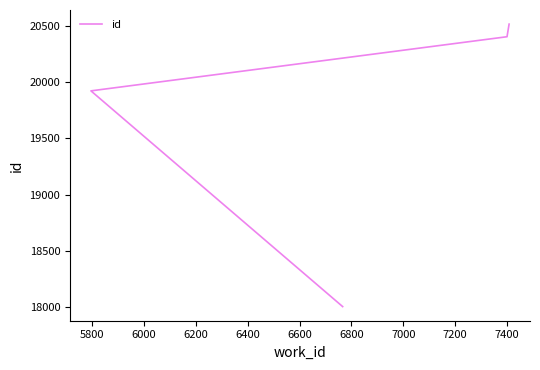

Does the chart display data point markers on the line(s)?

No